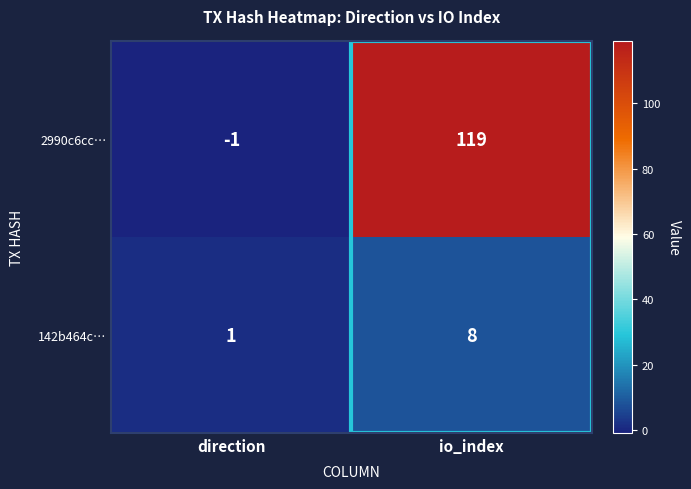

Is it true that 142b464c… equals 0 at direction?

False